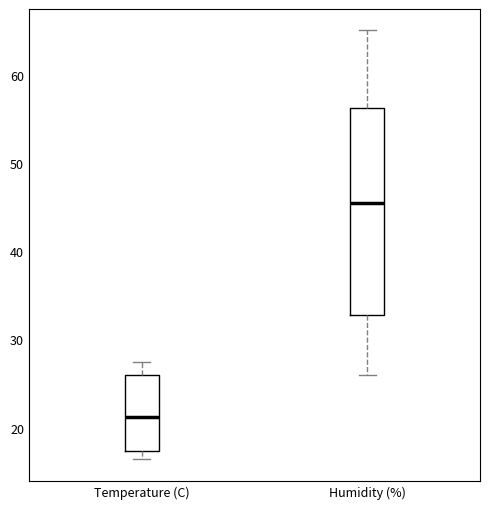

Reading left to right, read every box against the y-axis: the position of its median line, the range the box covers, and the ends of its whiskers. The values are not printed on the chart, so give them approximately, as read against the axis.

Temperature (C): median 21, box 17 to 26, whiskers 16 to 27
Humidity (%): median 46, box 33 to 56, whiskers 26 to 65